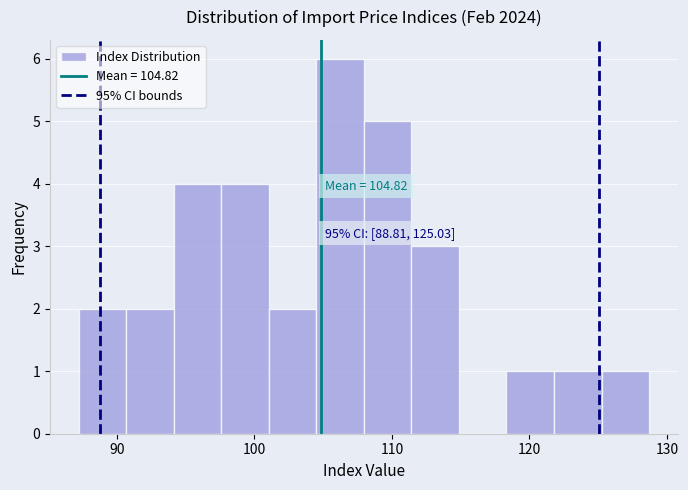

Around what value on the x-axis is the tallest bar? Give the approximate position of its centre, as read against the axis.

106